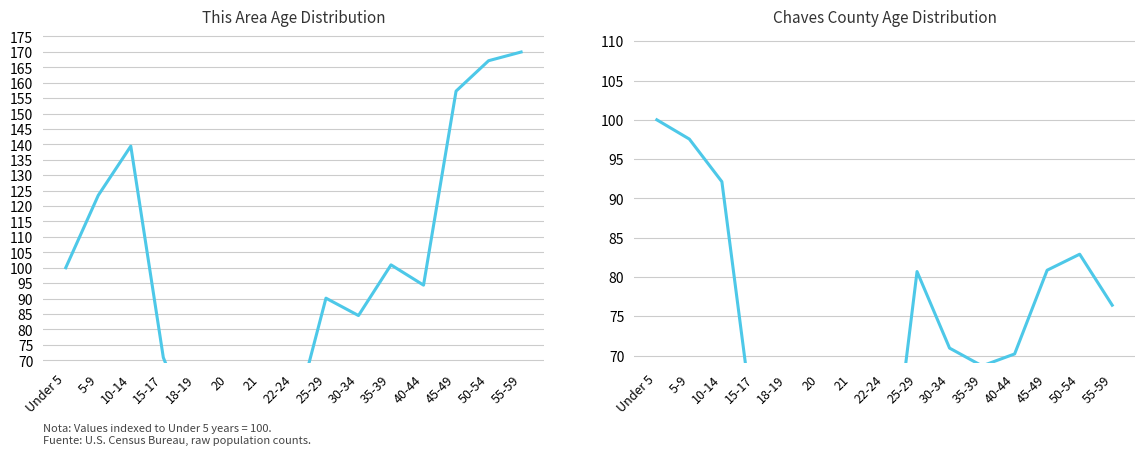

Which category has the highest value in the This Area Age Distribution series?

55-59